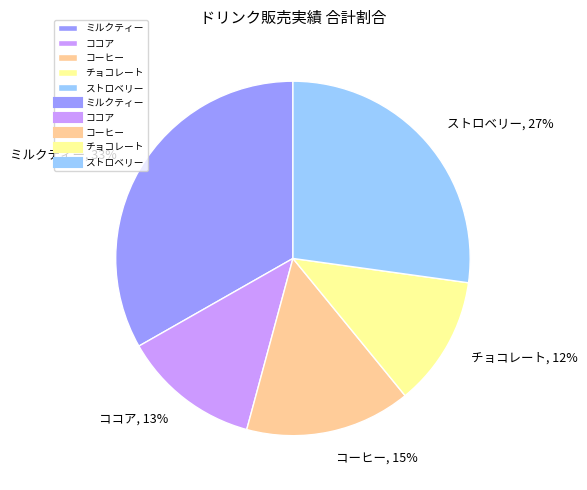

Rank the categories by value from highest to lowest.

ミルクティー, ストロベリー, コーヒー, ココア, チョコレート